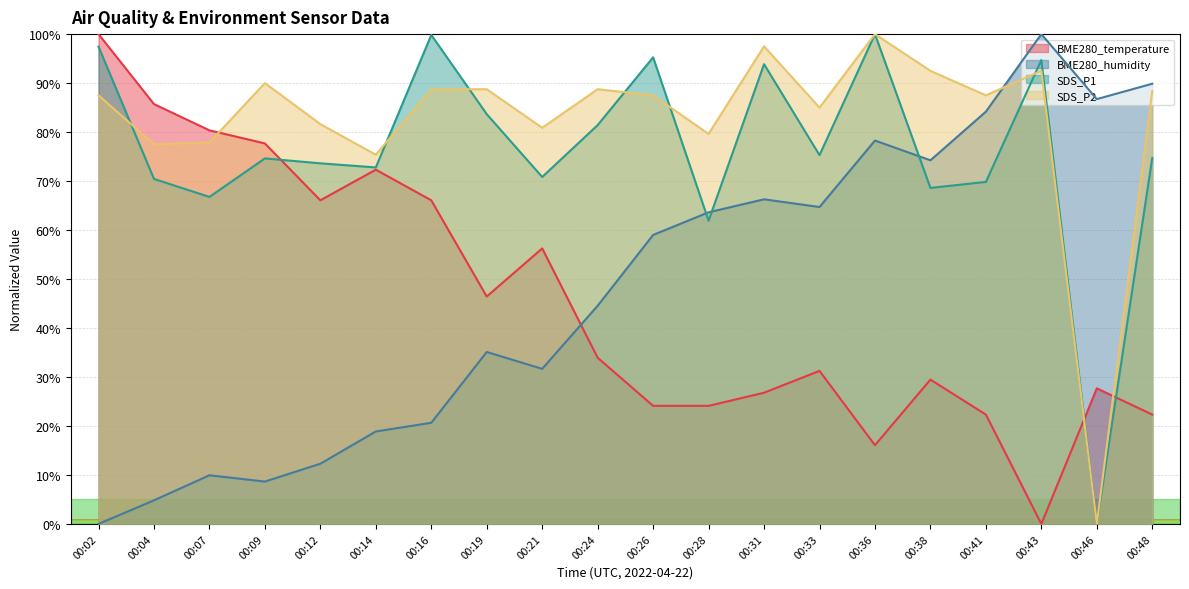

In SDS_P2, how many points are higher than both neighbors (excluding endpoints)?

5